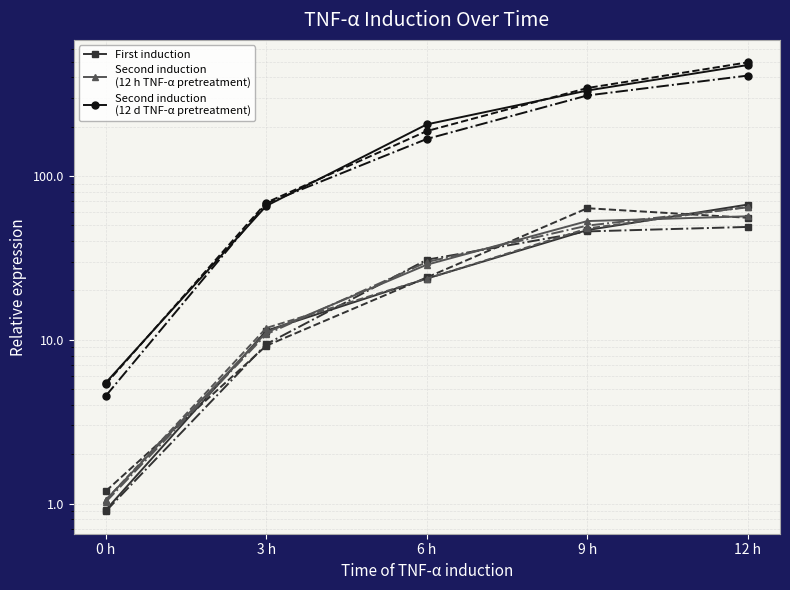

What is the smallest value displayed?

0.9